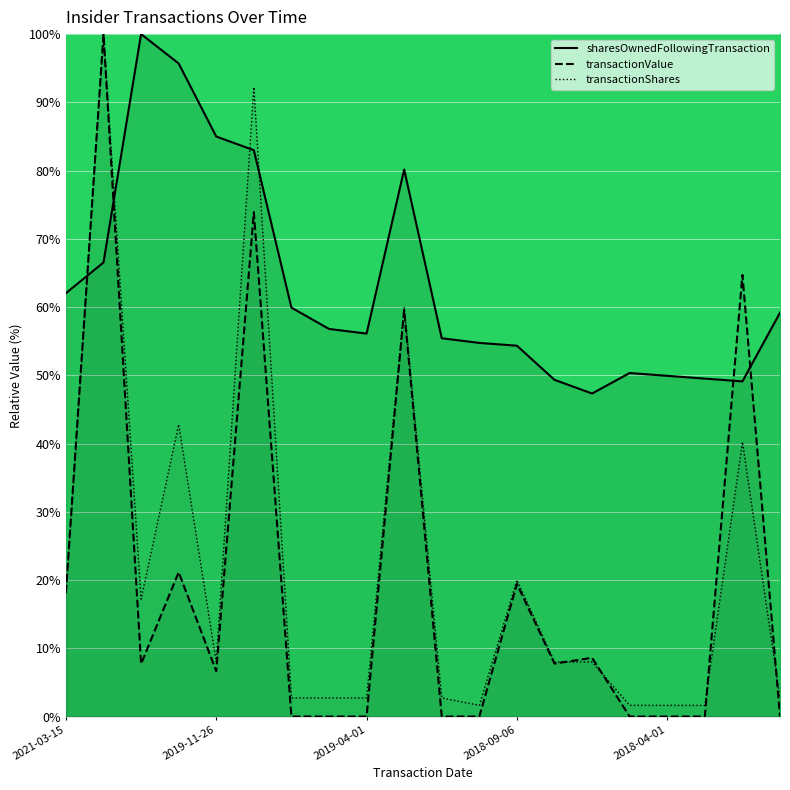

Reading left to right, extract all data points from this chart.

transactionShares: 2021-03-15=18.0	2021-03-08=100.0	2020-03-09=17.2	2020-03-06=42.8	2019-11-26=8.0	2019-11-22=92.2	2019-10-01=2.7	2019-07-01=2.7	2019-04-01=2.7	2019-03-12=60.0	2019-01-01=2.7	2018-10-01=1.6	2018-09-06=20.0	2018-09-04=8.0	2018-08-10=8.0	2018-07-01=1.6	2018-04-01=1.6	2018-01-01=1.6	2017-12-01=40.2	2017-10-01=2.7
transactionValue: 2021-03-15=18.2	2021-03-08=100.0	2020-03-09=7.7	2020-03-06=21.1	2019-11-26=6.6	2019-11-22=73.9	2019-10-01=0.0	2019-07-01=0.0	2019-04-01=0.0	2019-03-12=59.6	2019-01-01=0.0	2018-10-01=0.0	2018-09-06=19.4	2018-09-04=7.8	2018-08-10=8.6	2018-07-01=0.0	2018-04-01=0.0	2018-01-01=0.0	2017-12-01=64.7	2017-10-01=0.0
sharesOwnedFollowingTransaction: 2021-03-15=62.0	2021-03-08=66.5	2020-03-09=100.0	2020-03-06=95.7	2019-11-26=85.0	2019-11-22=83.0	2019-10-01=59.9	2019-07-01=56.8	2019-04-01=56.1	2019-03-12=80.2	2019-01-01=55.4	2018-10-01=54.7	2018-09-06=54.3	2018-09-04=49.3	2018-08-10=47.3	2018-07-01=50.3	2018-04-01=49.9	2018-01-01=49.5	2017-12-01=49.1	2017-10-01=59.2